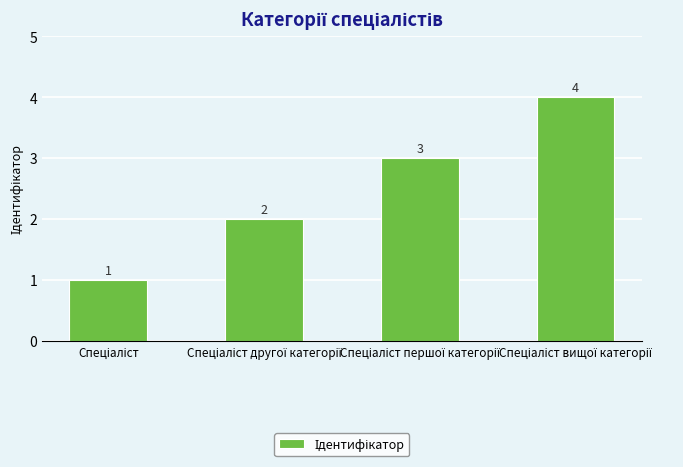

What is the value of the 3rd bar from the left?

3